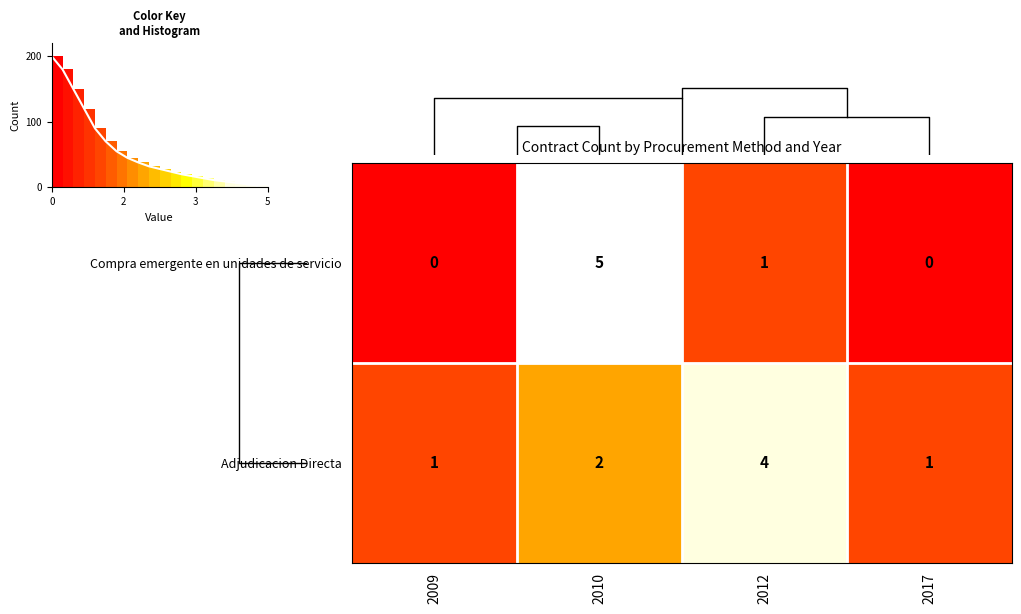

Count the number of data series in this chart.

2